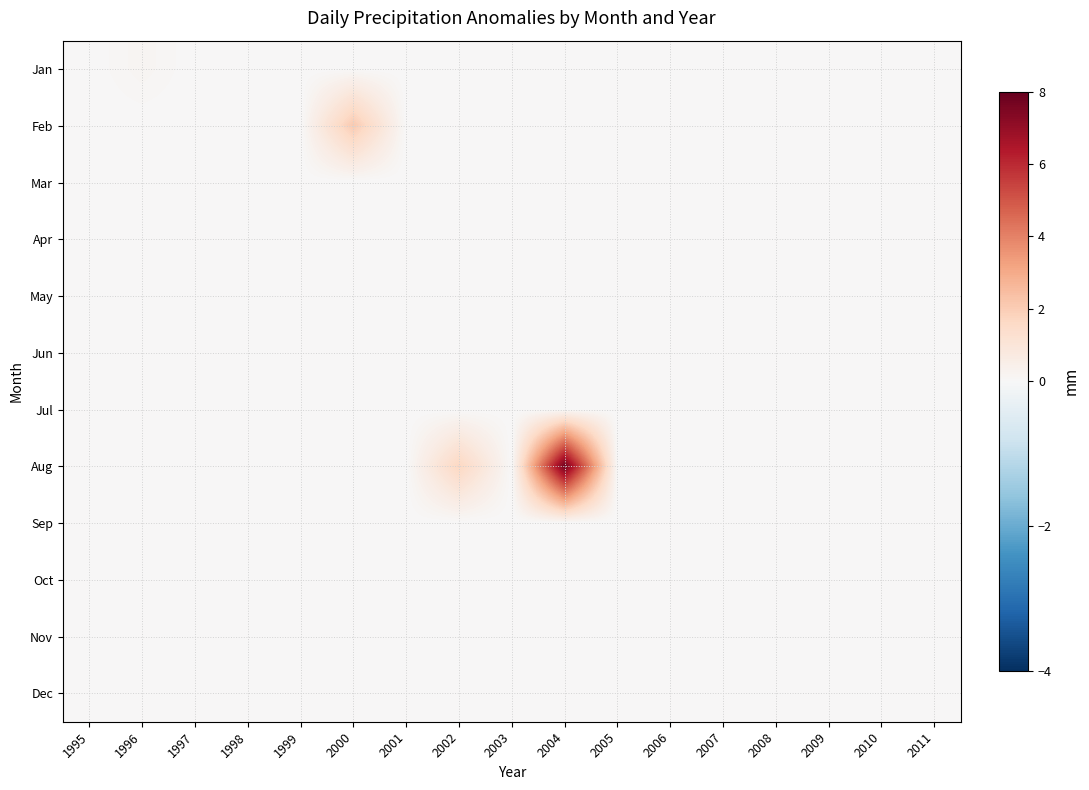

What is the difference between the highest and lowest values at 1996?

0.2